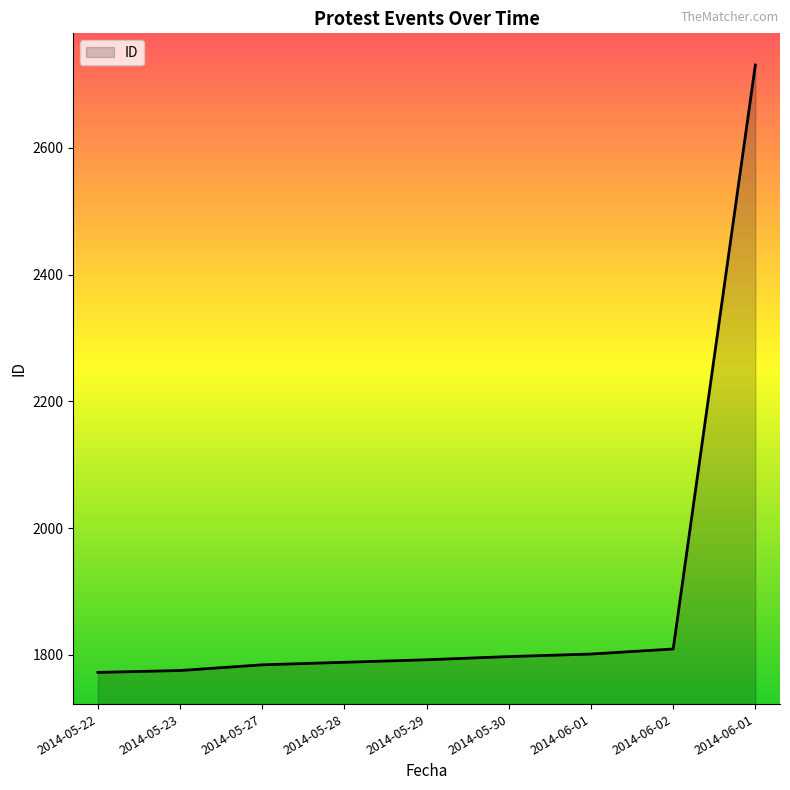

How many lines are shown in the chart?

1